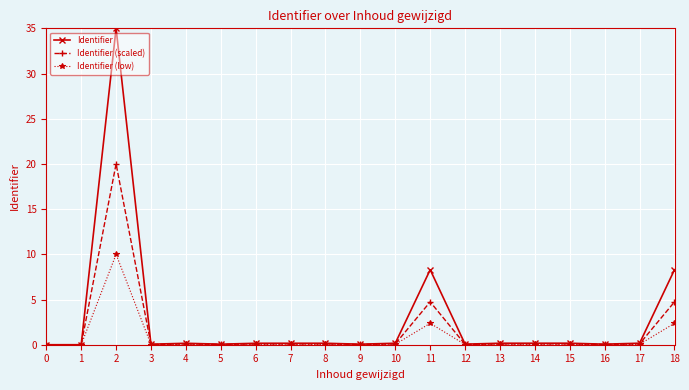

Which series has the largest total across all categories?

Identifier